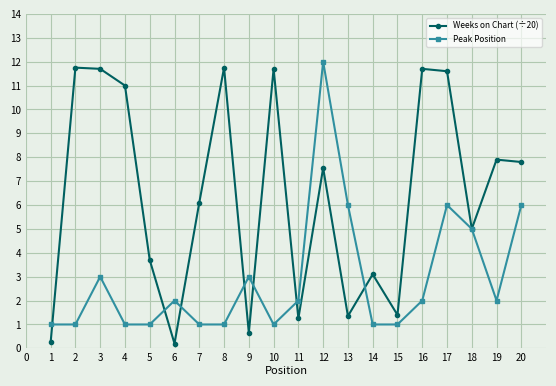

What is the value of the Weeks on Chart (÷20) point at the 4th from the left?

11.0